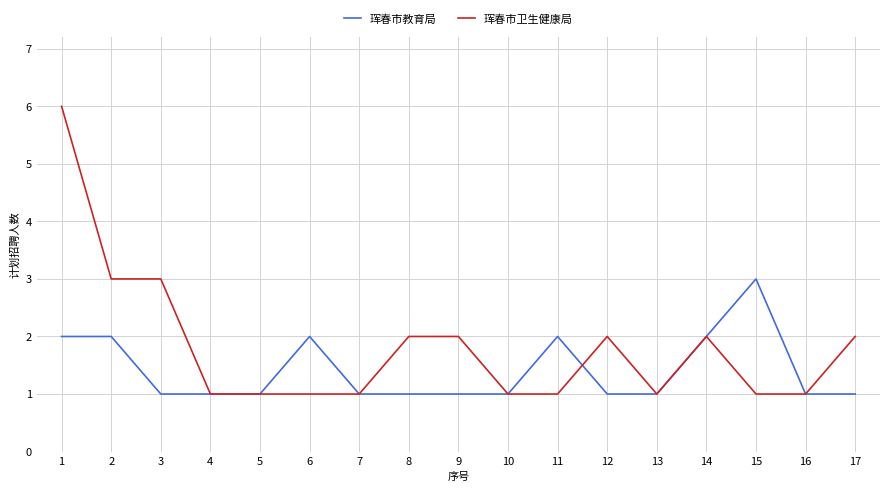

What are all the series names shown in the legend?

珲春市教育局, 珲春市卫生健康局